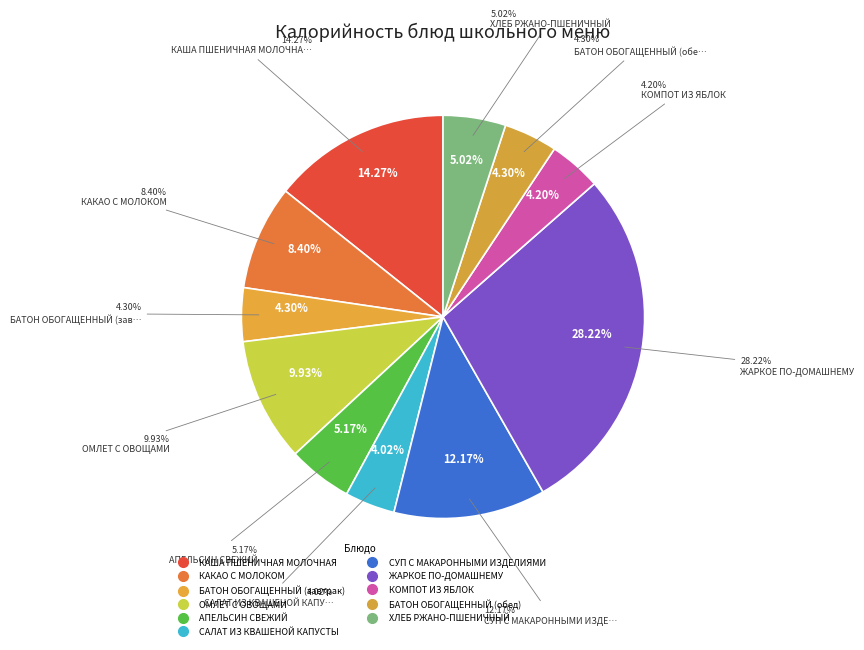

To the nearest percent, what portion does ХЛЕБ РЖАНО-ПШЕНИЧНЫЙ represent?

5%